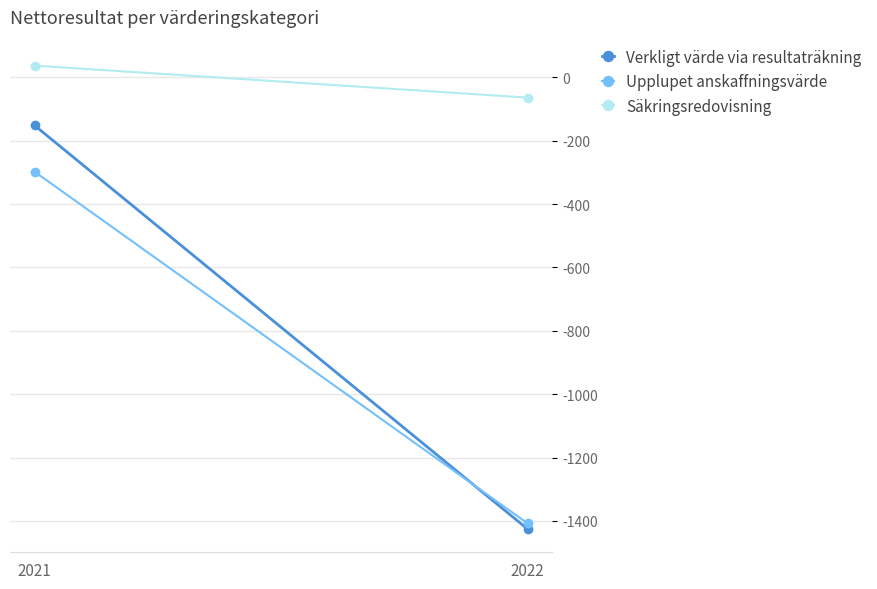

Count the number of data series in this chart.

3